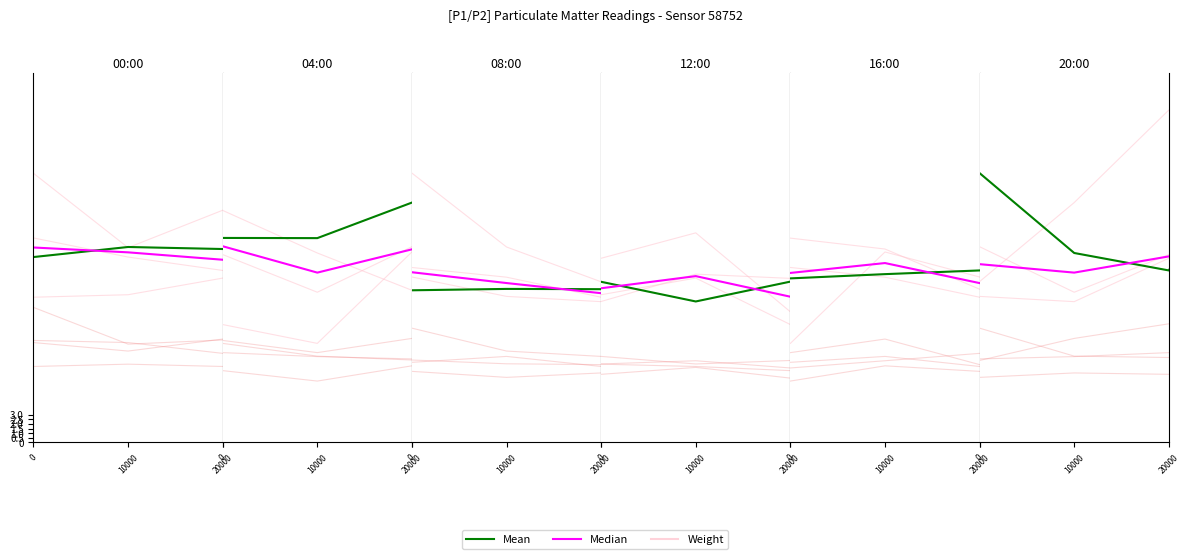

What is the maximum value for Mean?

21.2